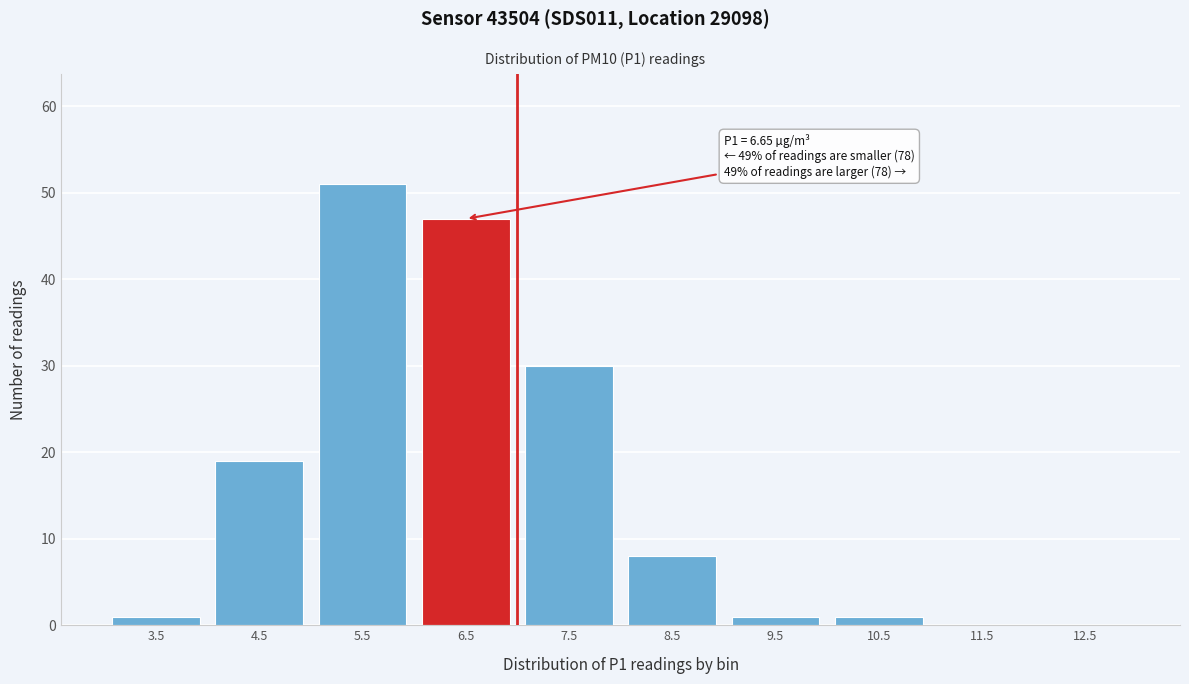

Reading left to right, extract all data points from this chart.

3.5=1	4.5=19	5.5=51	6.5=47	7.5=30	8.5=8	9.5=1	10.5=1	11.5=0	12.5=0